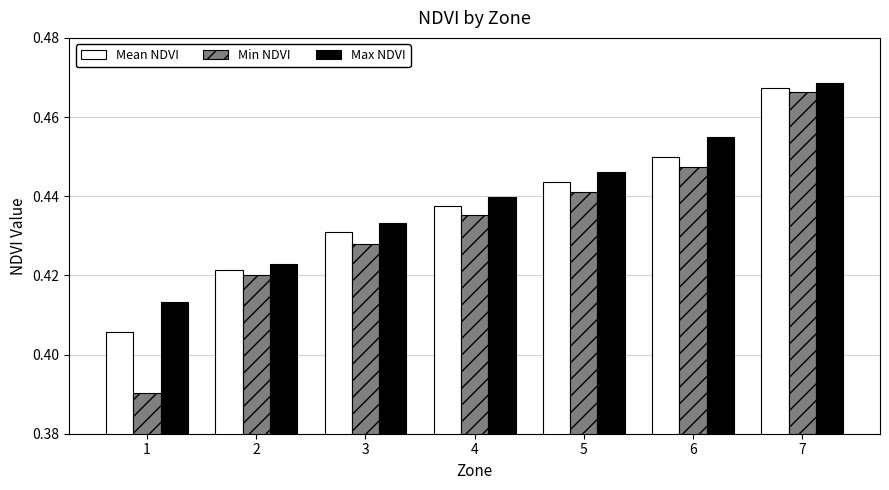

List the labels in order of Mean NDVI value, largest first.

7, 6, 5, 4, 3, 2, 1